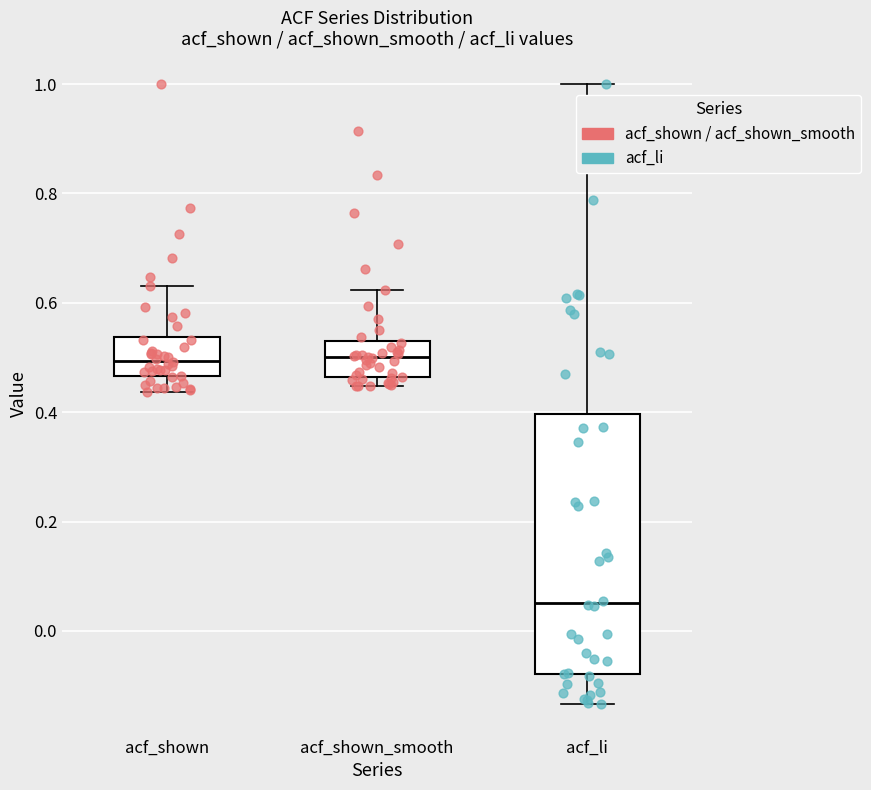

Reading left to right, transcribe this box plot: for each box, give where its median line is, the range the box spans, and where its two whiskers end, as read against the y-axis. The values are not printed on the chart, so give them approximately, as read against the axis.

acf_shown: median 0.50, box 0.46 to 0.54, whiskers 0.44 to 0.64
acf_shown_smooth: median 0.50, box 0.46 to 0.52, whiskers 0.44 to 0.62
acf_li: median 0.06, box -0.08 to 0.40, whiskers -0.14 to 1.00